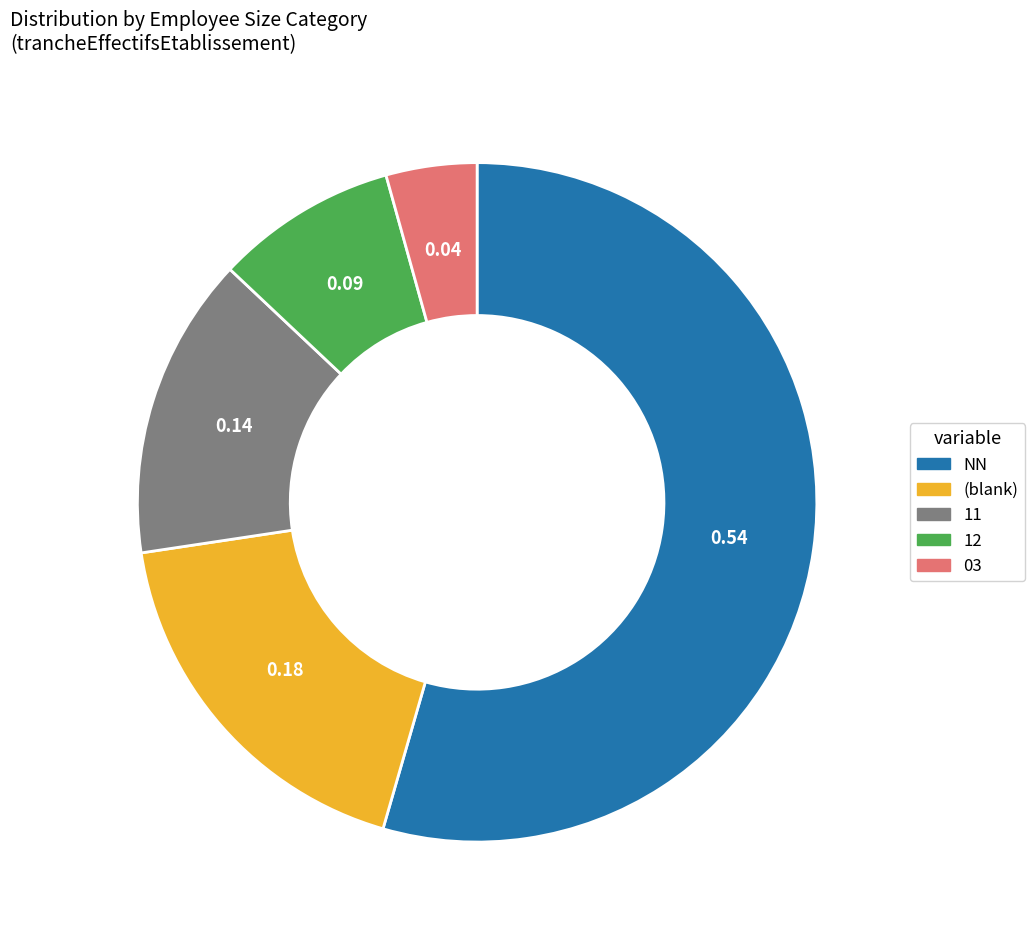

Is there any slice that represents more than half of the pie?

Yes